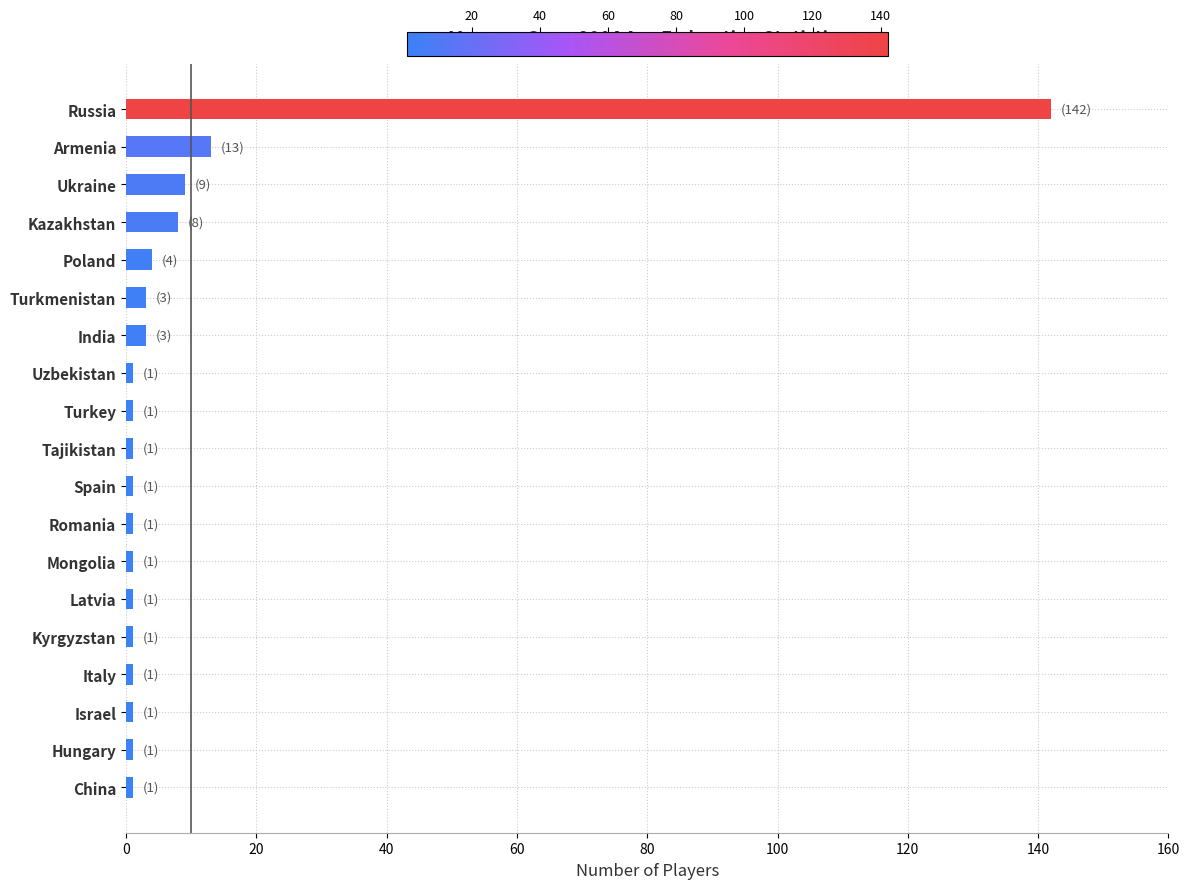

What is the difference between the maximum and minimum values?

141